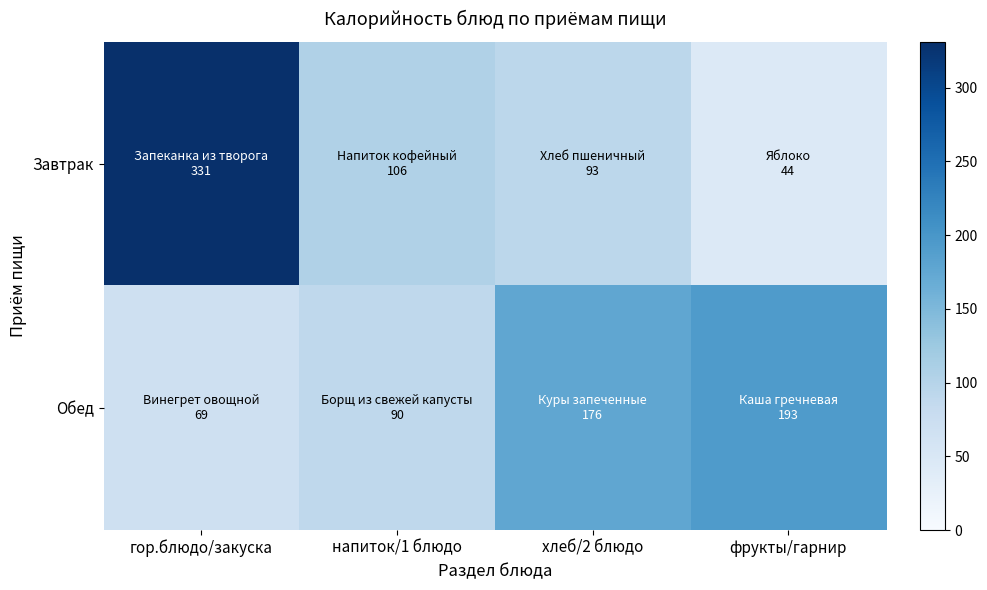

At how many categories does at least one series exceed 304?

1